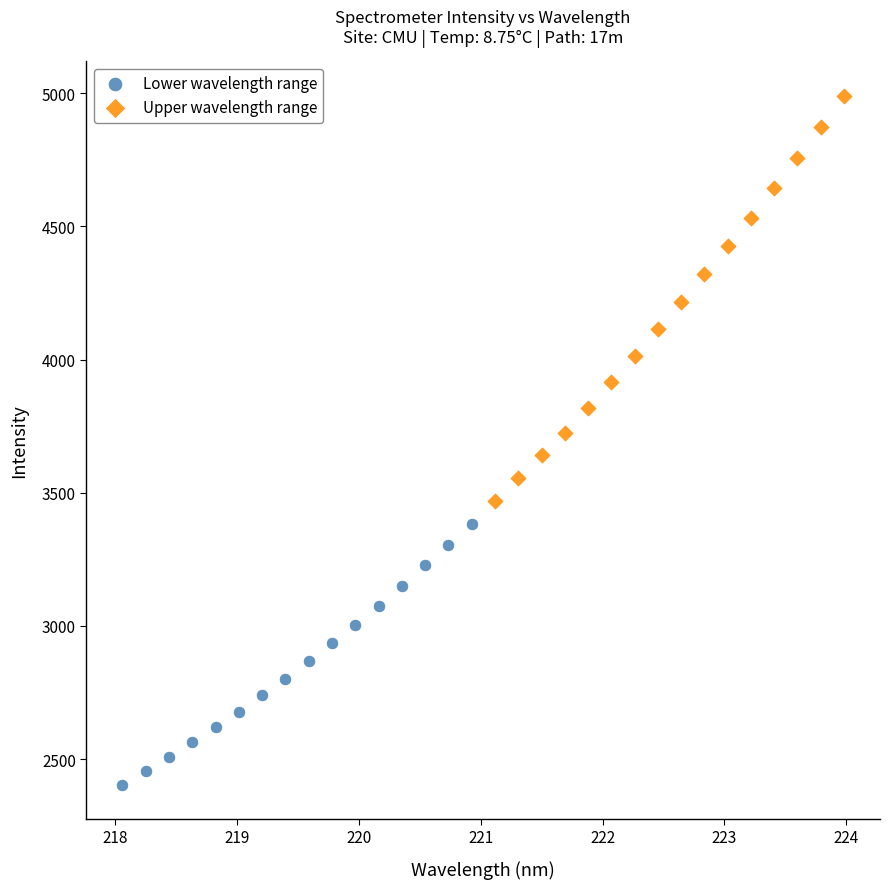

What are all the series names shown in the legend?

Lower wavelength range, Upper wavelength range